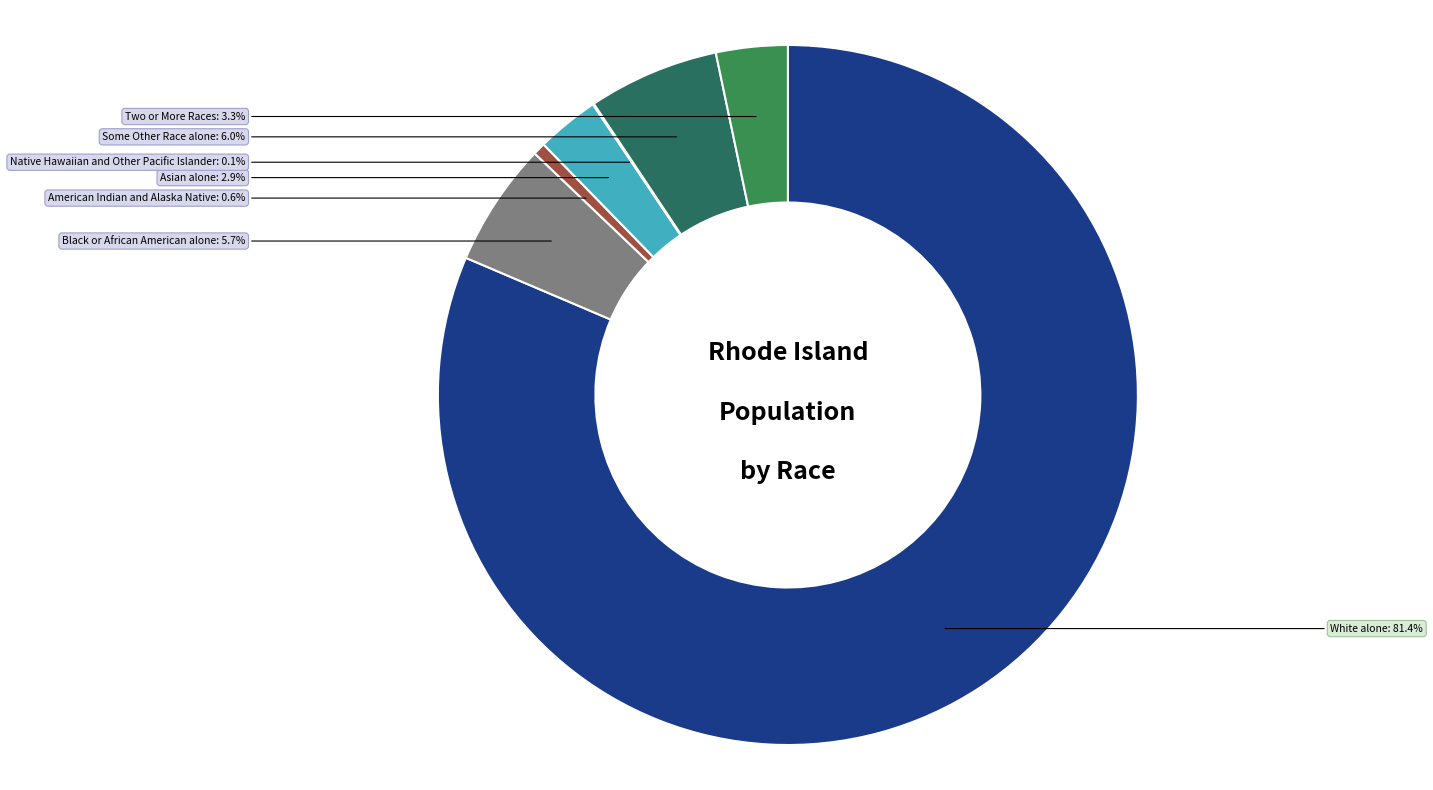

Which has a higher value, Black or African American alone or Two or More Races?

Black or African American alone